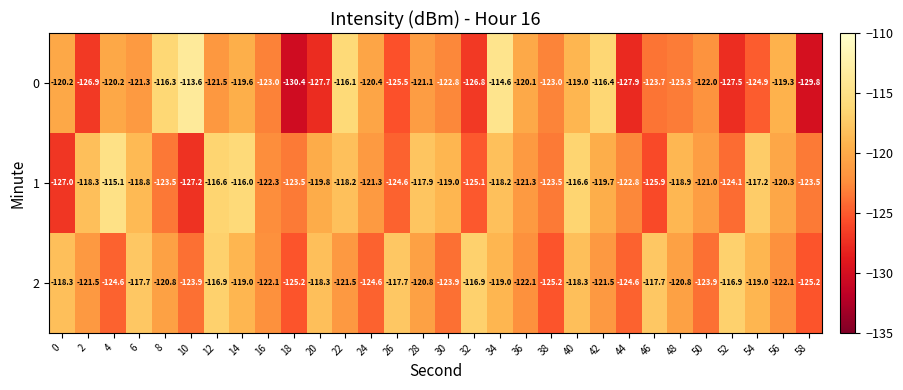

What is the difference between the maximum and minimum values in the 1 series?

12.1